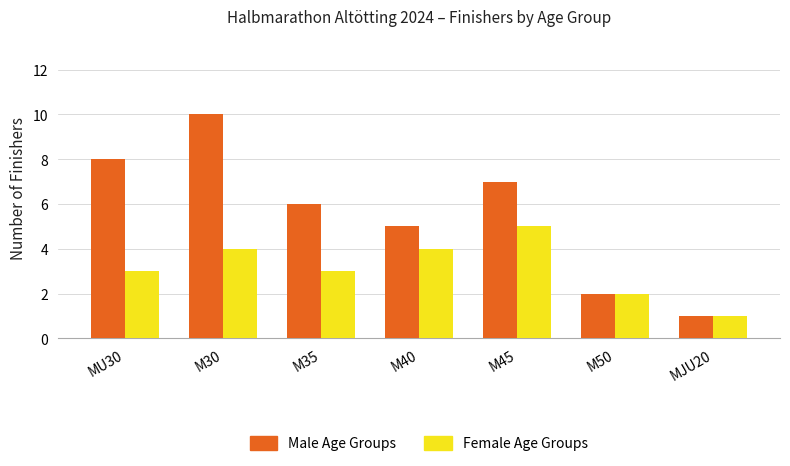

What is the total value across all series at M30?

14